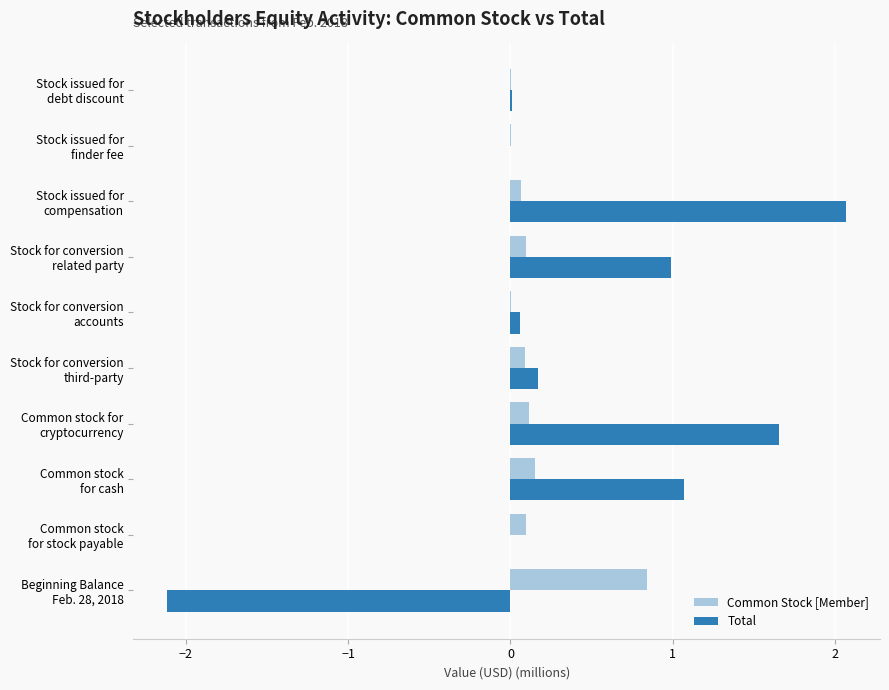

What is the sum of all Total values?

3.9